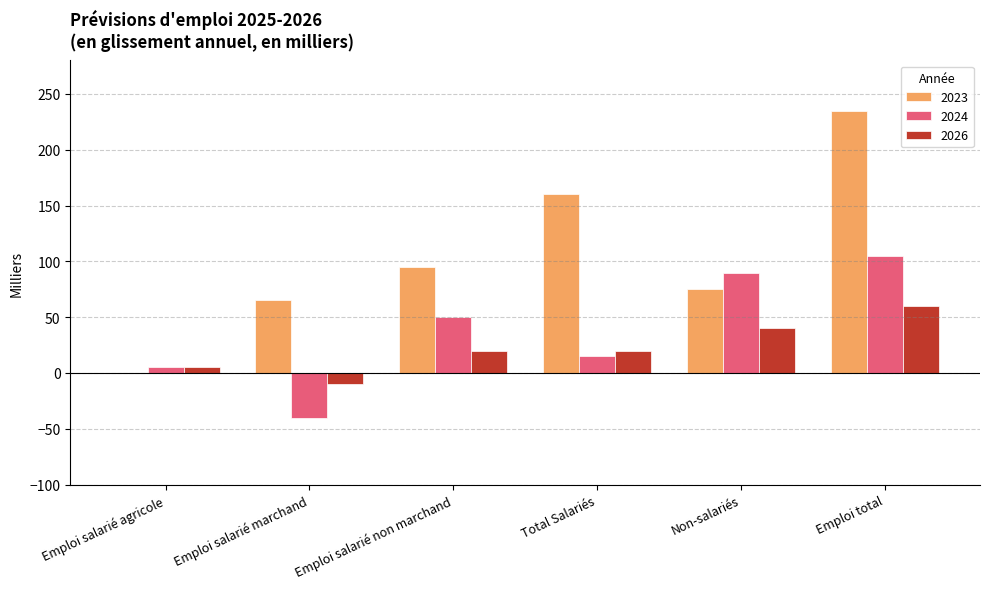

Does the chart contain stacked bars?

No